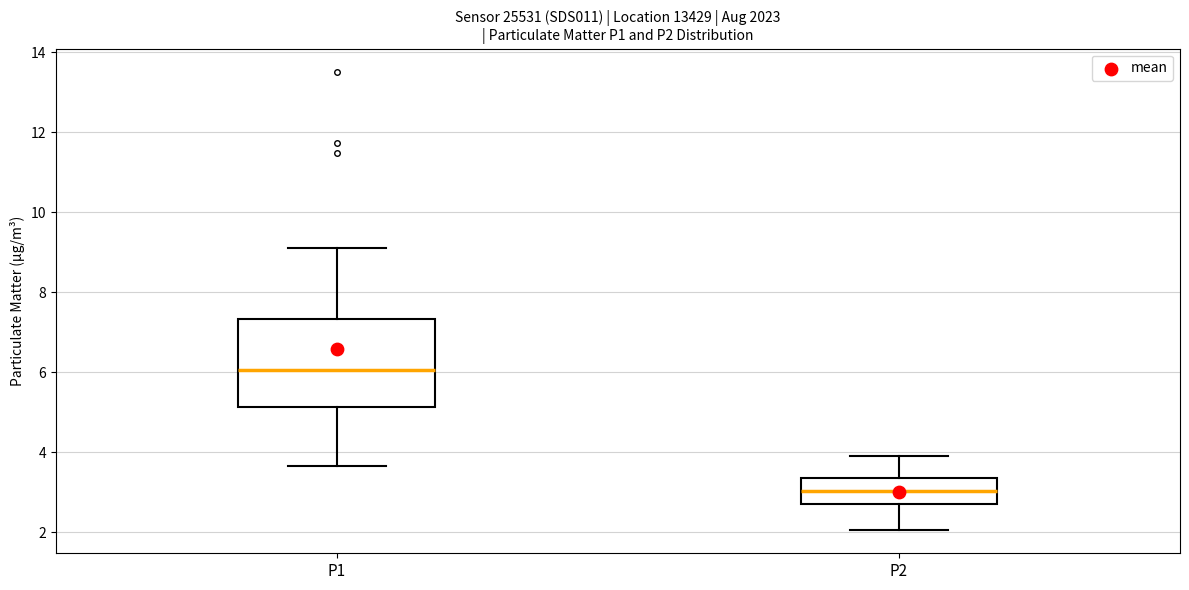

Which box has the lowest median line?

P2